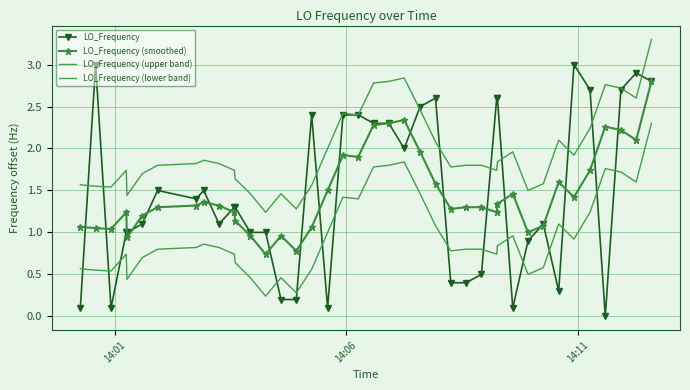

Which series has the widest spread of values?

LO_Frequency